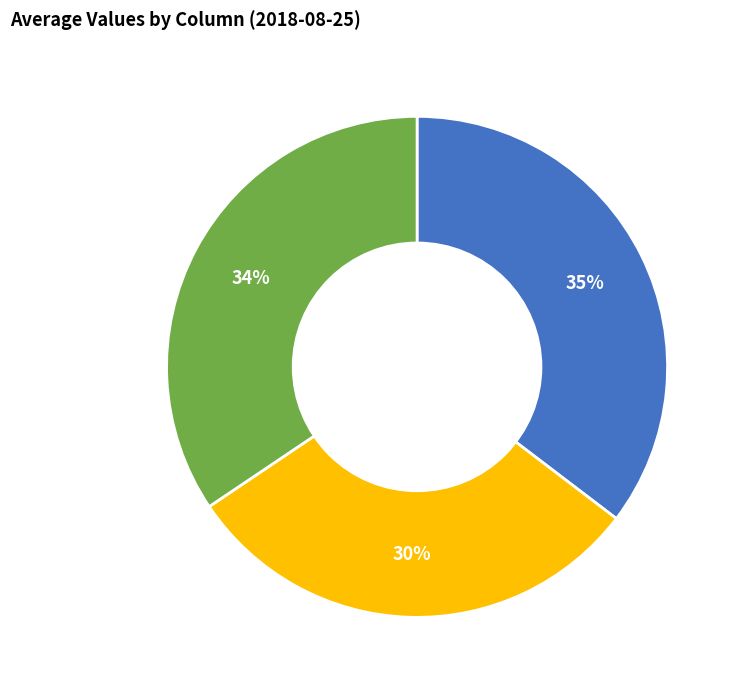

To the nearest percent, what is the difference between the largest and smallest slice percentages?

5%